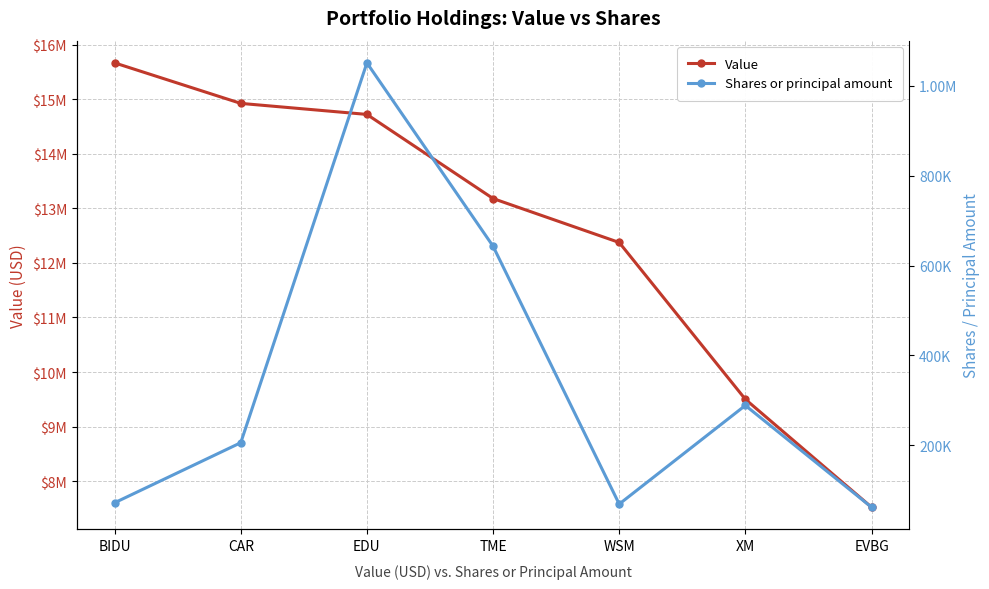

What is the greatest value displayed?

15664000